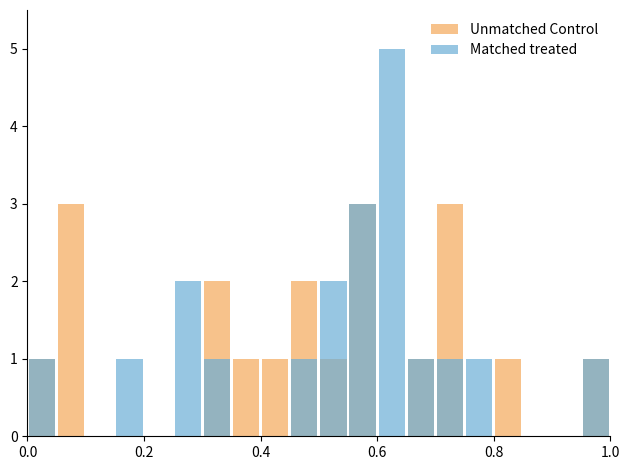

How many data points in Matched treated are above 1?

4